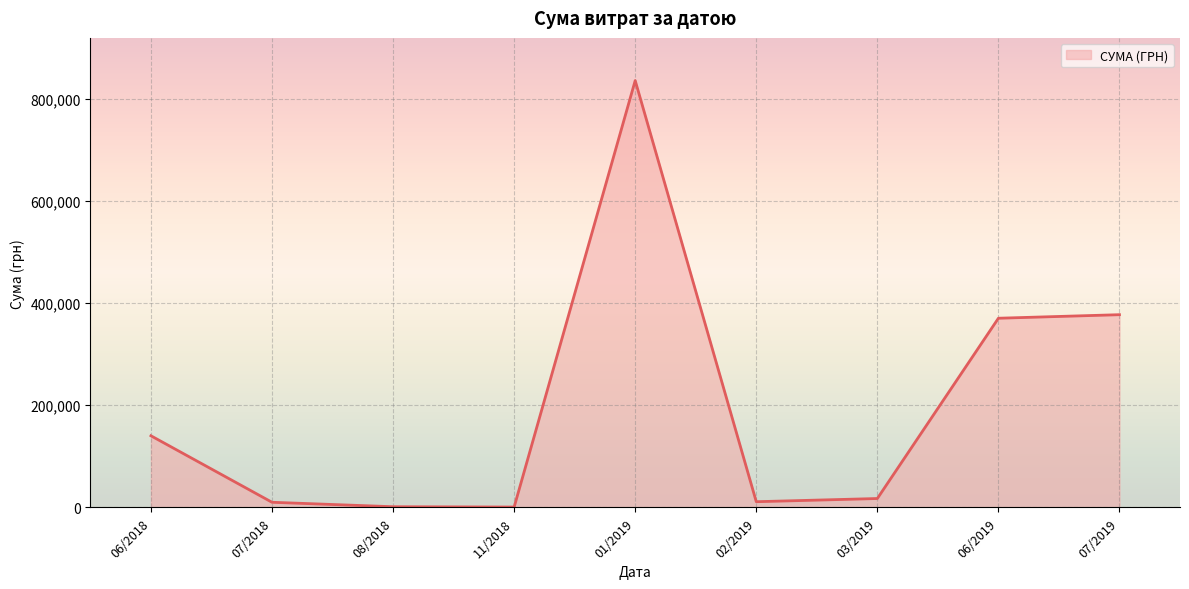

What is the difference between the maximum and minimum values?

834870.4